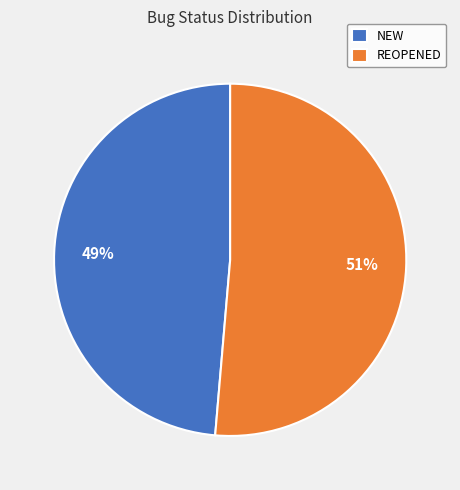

How many slices are in this pie chart?

2